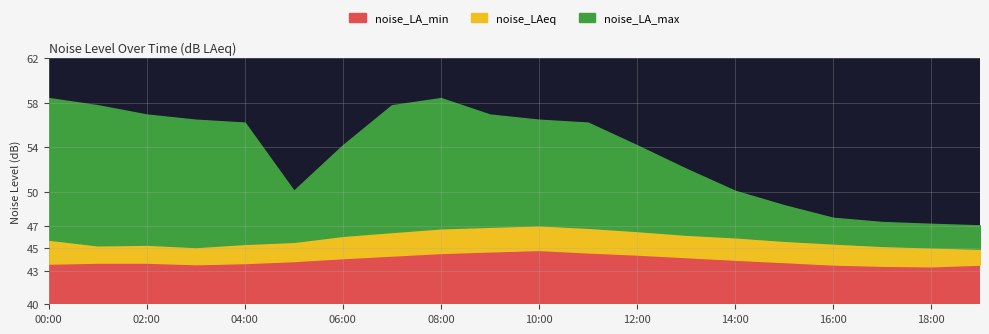

Rank the categories by noise_LAeq value from highest to lowest.

10:00, 09:00, 11:00, 08:00, 12:00, 07:00, 13:00, 06:00, 14:00, 00:00, 15:00, 05:00, 16:00, 04:00, 02:00, 01:00, 17:00, 03:00, 18:00, 19:00